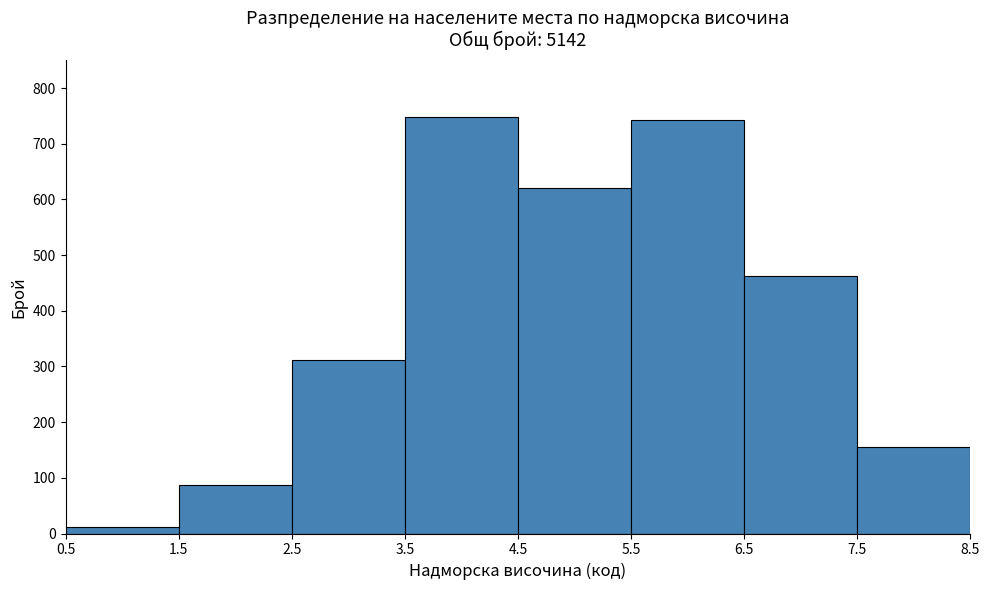

What is the height of the bar covering 6.5 to 7.5 on the x-axis? The values are not printed on the chart, so give them approximately, as read against the axis.

460